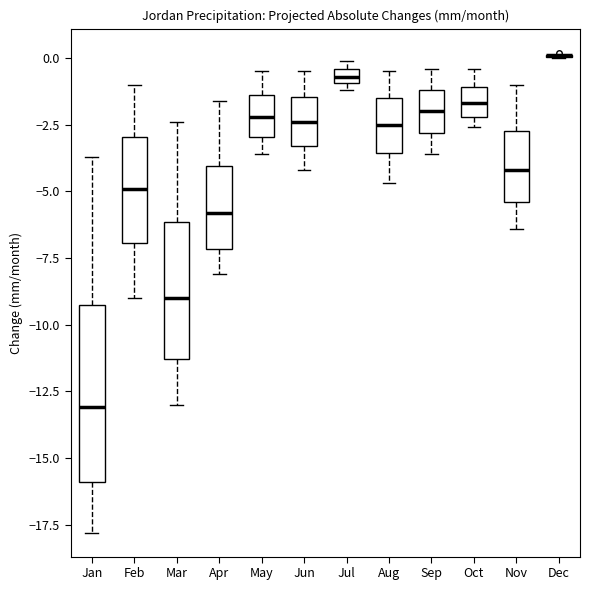

Which box is the tallest, from its lower edge to its upper edge?

Jan